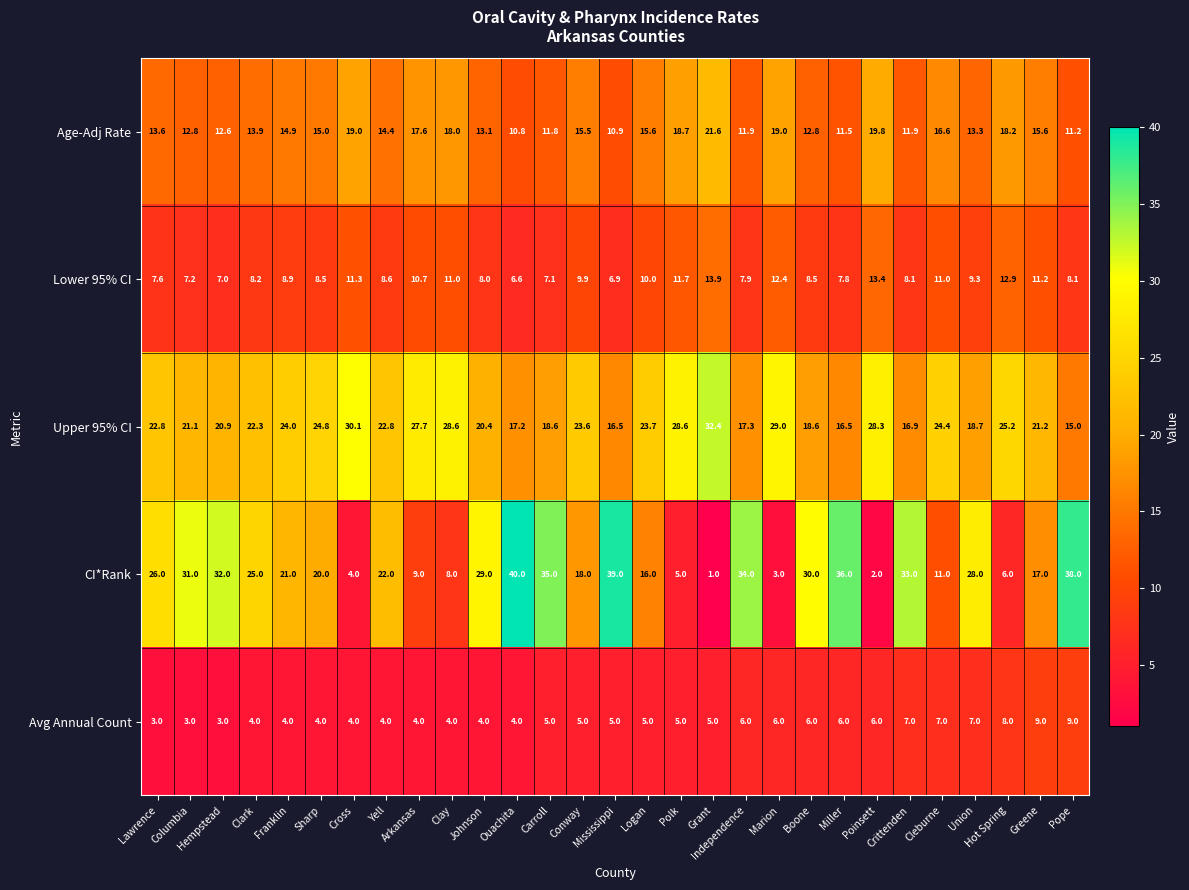

Which label corresponds to the largest value in the chart?

Ouachita